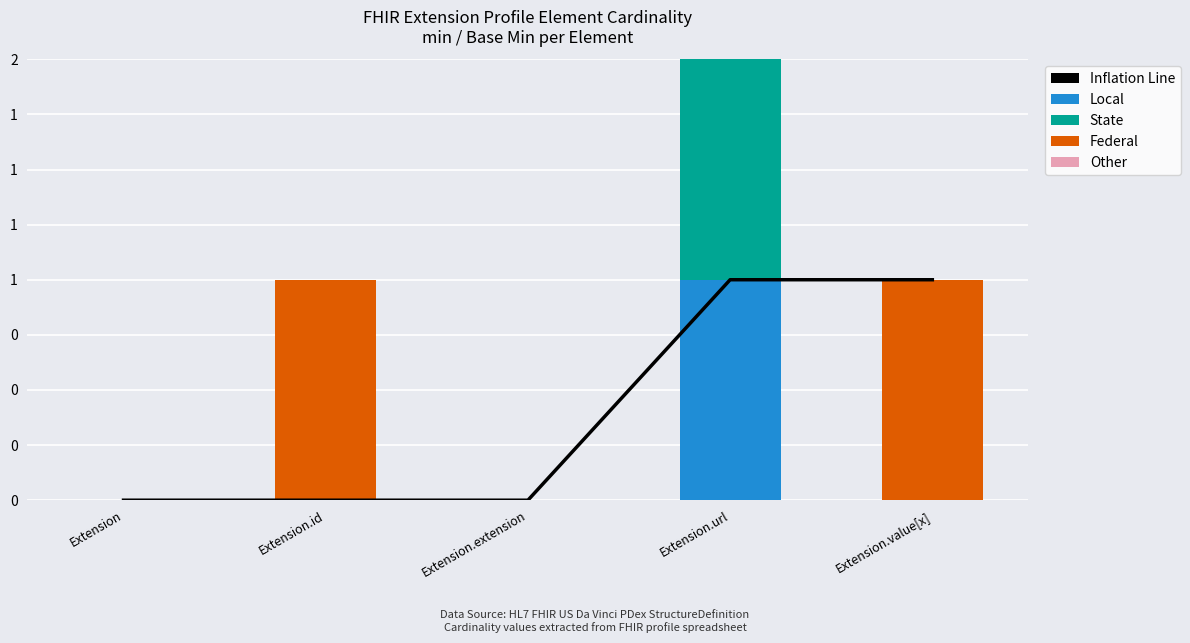

What are all the series names shown in the legend?

Inflation Line, Local, State, Federal, Other